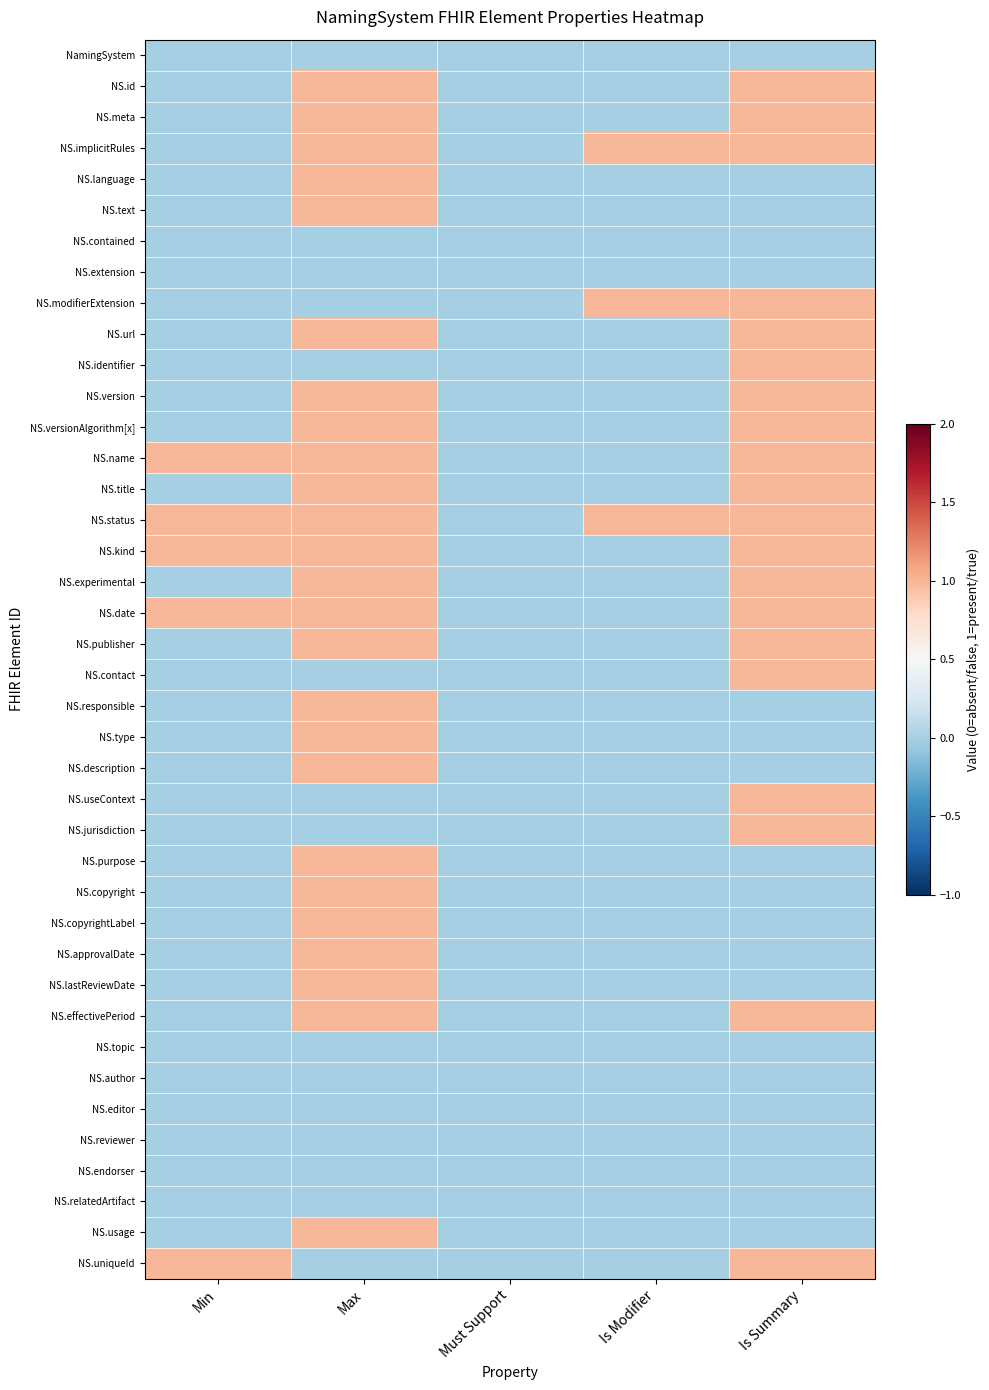

What is the spread (max minus min) of values at Min?

1